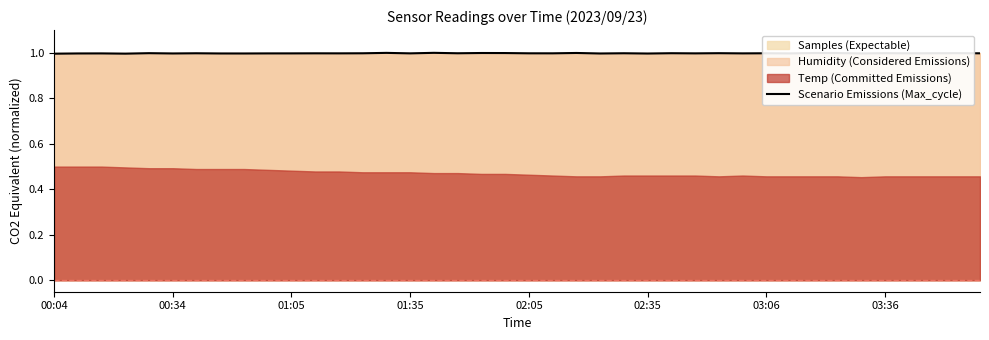

Where is the data nearest to the value 0?

00:04